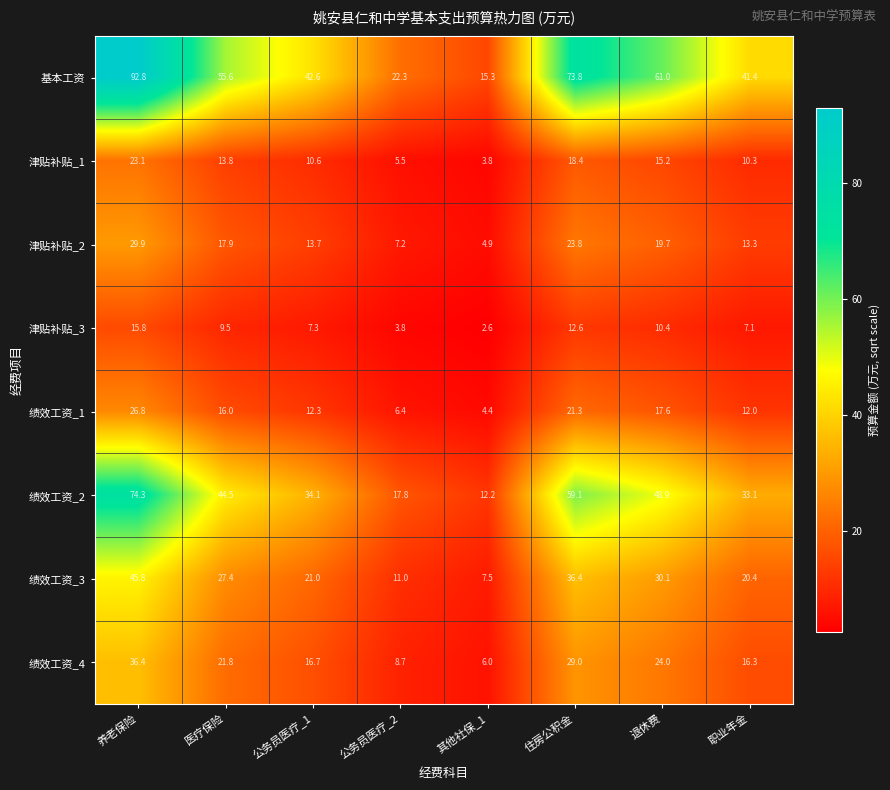

List the series in order of their peak value, lowest first.

津贴补贴_3, 津贴补贴_1, 绩效工资_1, 津贴补贴_2, 绩效工资_4, 绩效工资_3, 绩效工资_2, 基本工资